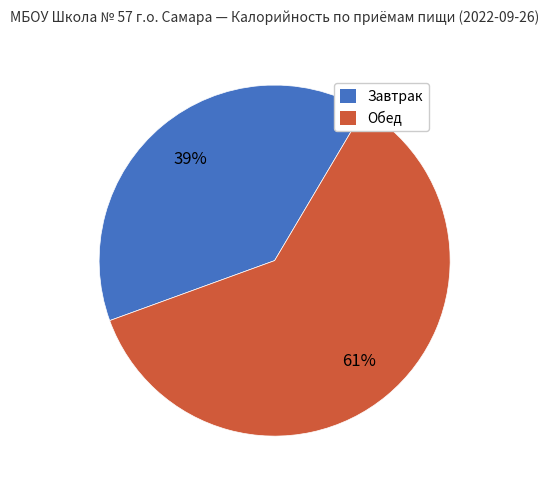

What percentage is the Обед slice, to the nearest percent?

61%